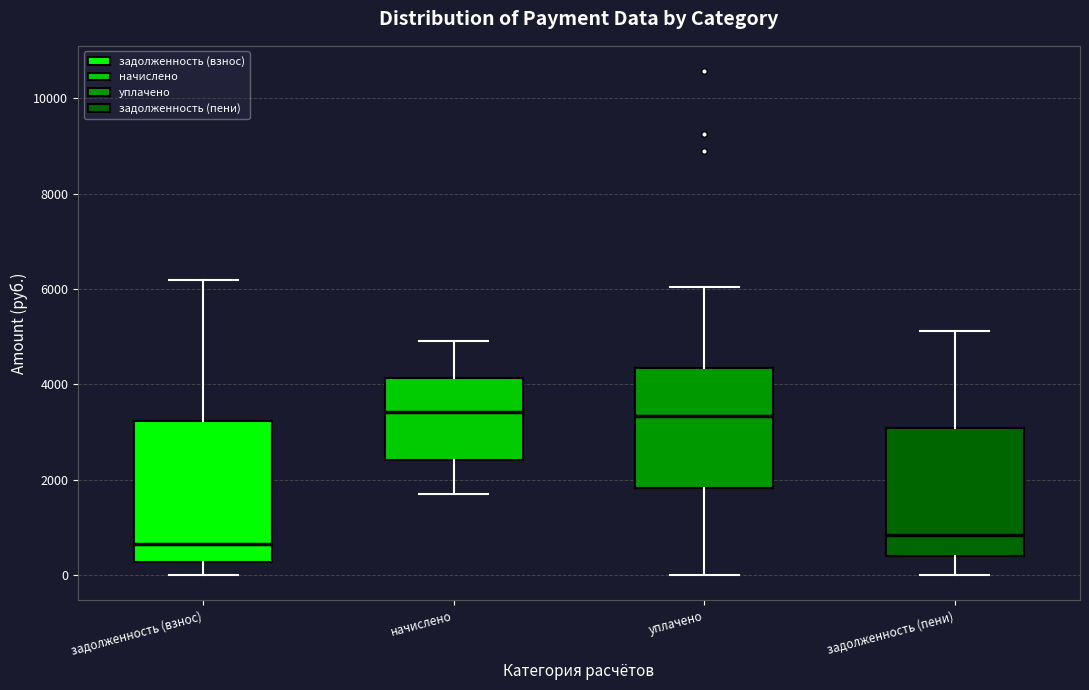

Where does the median line of the box for уплачено sit on the y-axis? The values are not printed on the chart, so give them approximately, as read against the axis.

3400